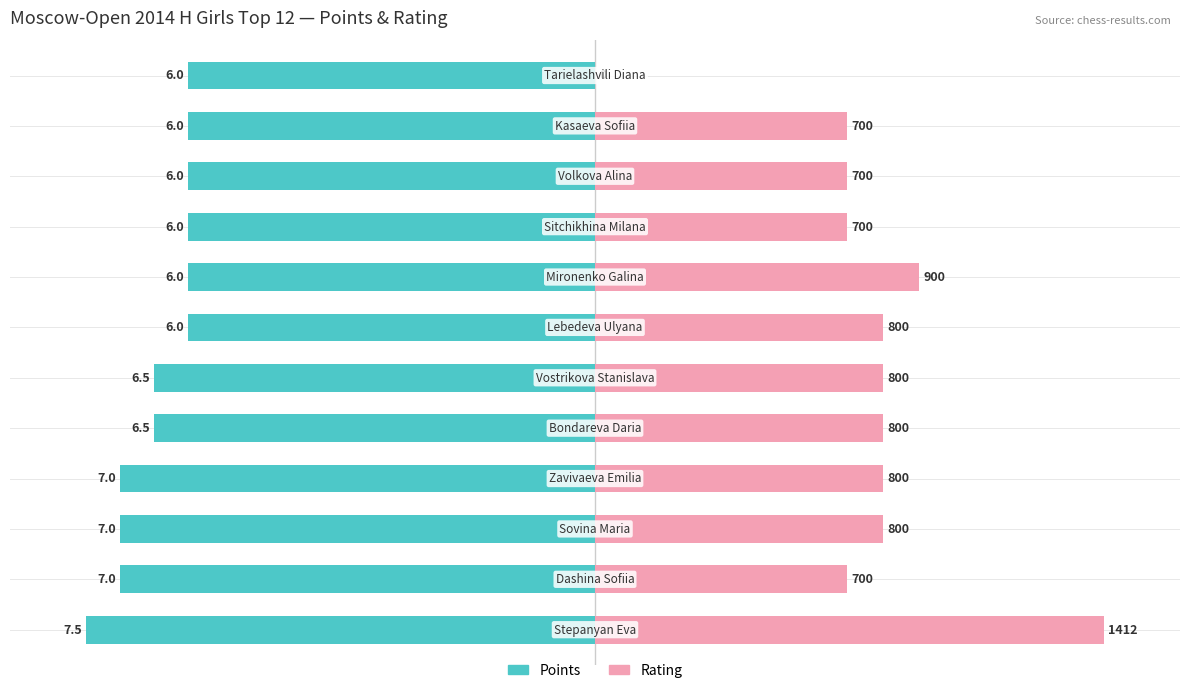

How many groups of bars are there?

12